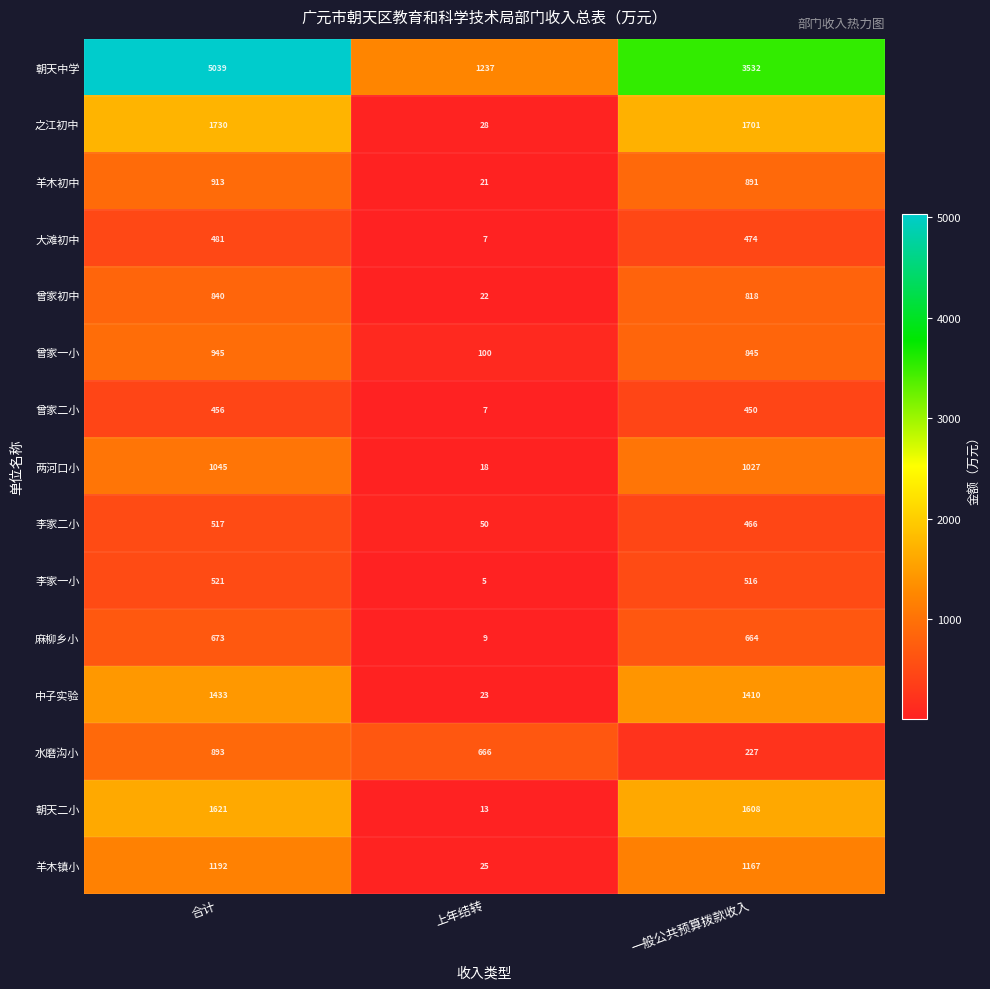

At which category is the sum across all series the highest?

合计